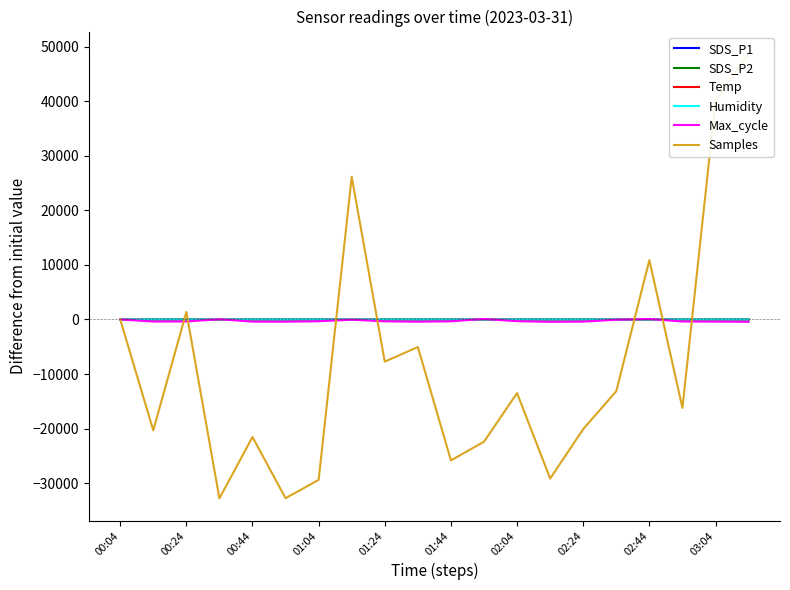

What is the difference between the highest and lowest values at 02:04?

13490.1